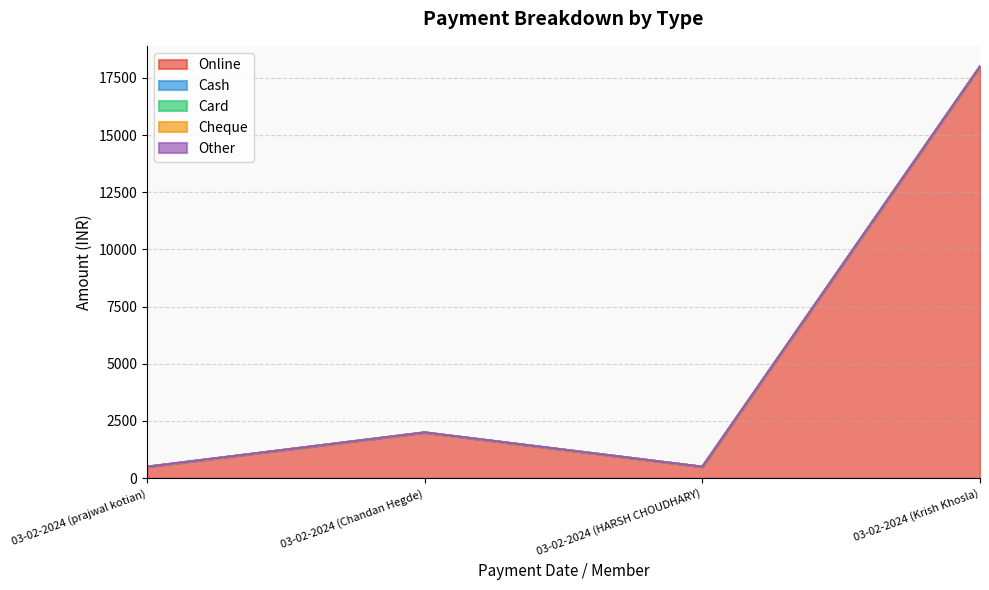

What is the maximum value shown in the chart?

18000